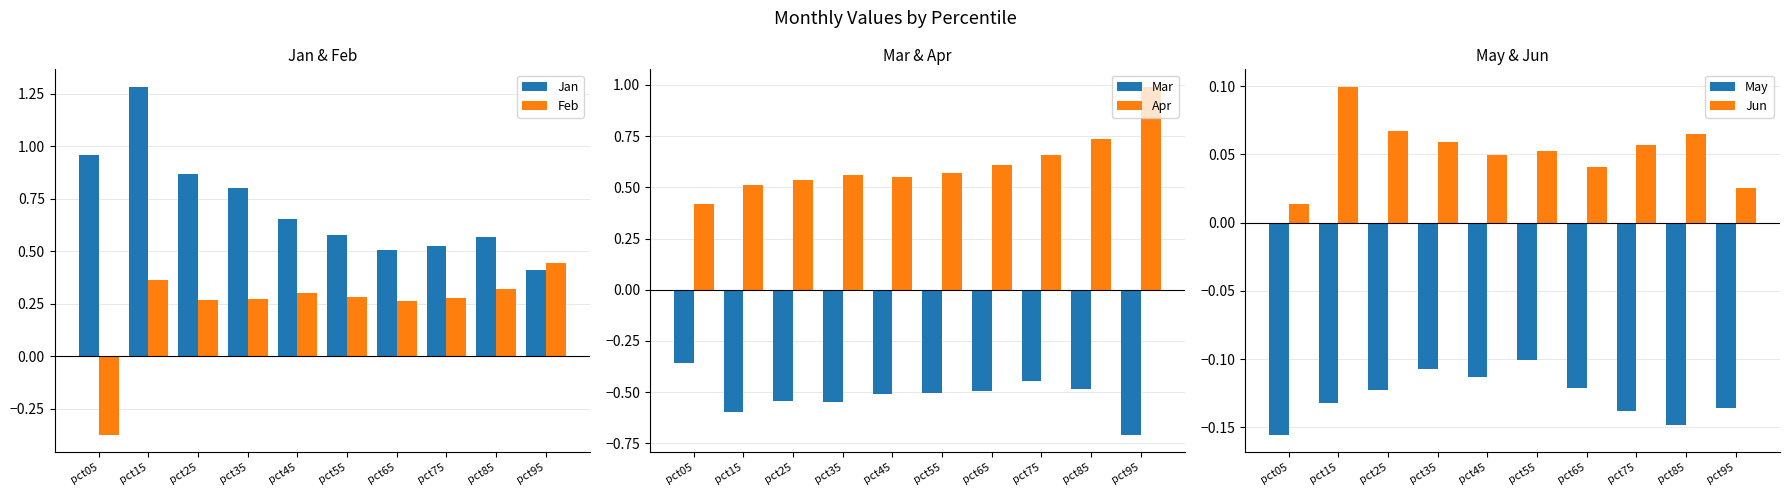

What is the lowest value of the Apr series?

0.4